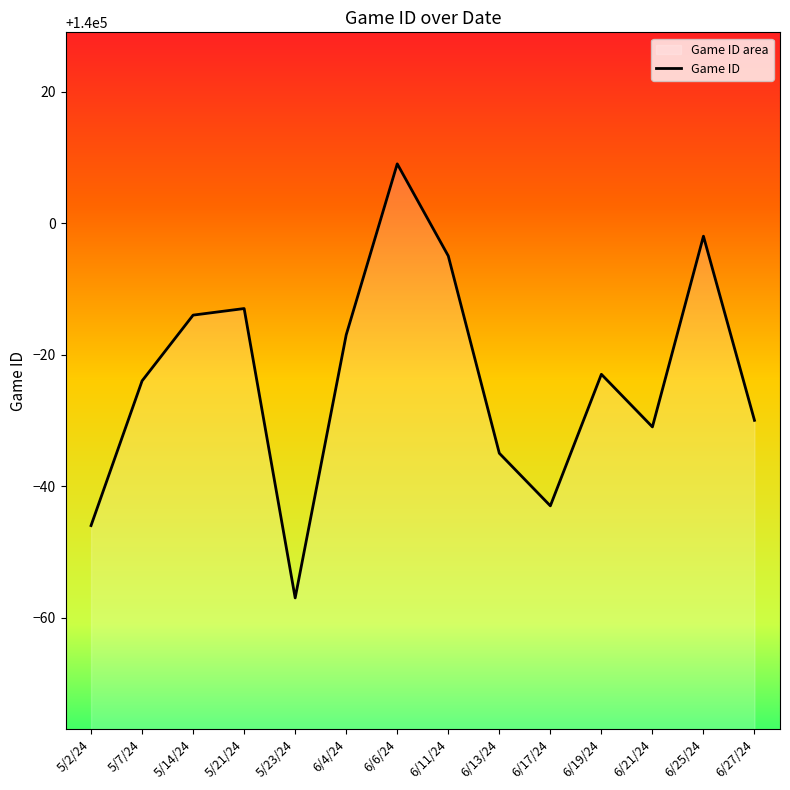

What is the change in value from 5/14/24 to 5/21/24?

+1